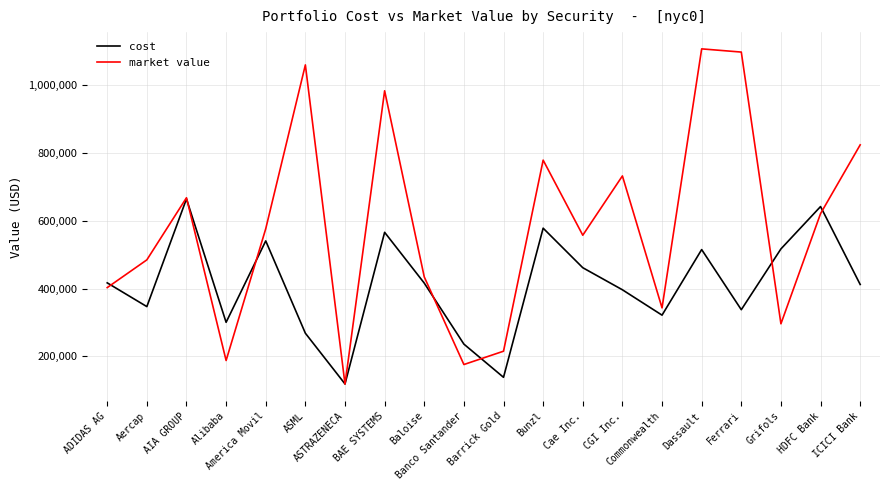

How many values in the market value series exceed 576323?

10